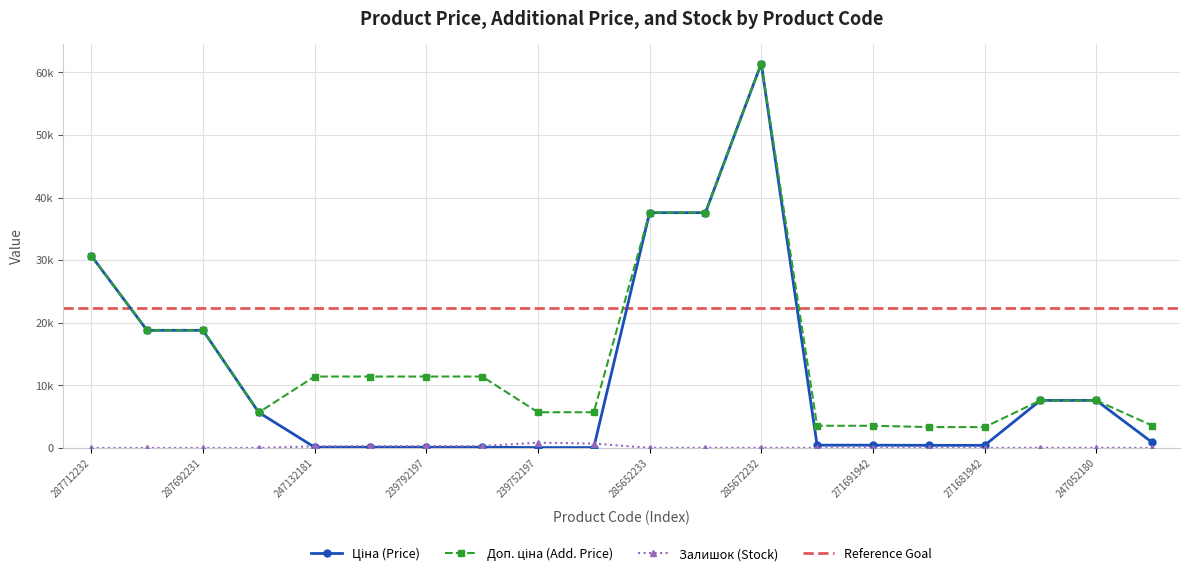

Reading left to right, what are all the values shown in this chart?

Ціна: 287712232=30717.1	287692233=18796.8	287692231=18796.8	10832185=5673.8	247132181=114.1	247132180=114.1	239792197=114.1	239792196=114.1	239752197=57.0	239752196=57.0	285652233=37593.6	285652231=37593.6	285672232=61434.3	271691948=443.1	271691942=443.1	271681948=416.6	271681942=416.6	247052181=7596.5	247052180=7596.5	283291856=895.9
Доп. ціна: 287712232=30717.1	287692233=18796.8	287692231=18796.8	10832185=5673.8	247132181=11410.0	247132180=11410.0	239792197=11410.0	239792196=11410.0	239752197=5705.0	239752196=5705.0	285652233=37593.6	285652231=37593.6	285672232=61434.3	271691948=3545.0	271691942=3545.0	271681948=3332.5	271681942=3332.5	247052181=7596.5	247052180=7596.5	283291856=3583.6
Залишок: 287712232=0.0	287692233=0.0	287692231=0.0	10832185=2.0	247132181=260.0	247132180=290.0	239792197=289.0	239792196=290.0	239752197=845.0	239752196=698.0	285652233=13.0	285652231=23.0	285672232=16.0	271691948=22.0	271691942=13.0	271681948=30.0	271681942=10.0	247052181=20.0	247052180=21.0	283291856=7.0